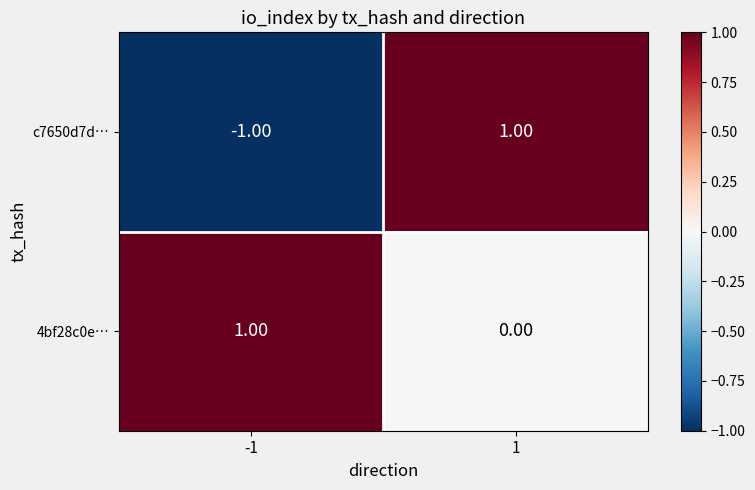

Which series has the largest total across all categories?

4bf28c0e…